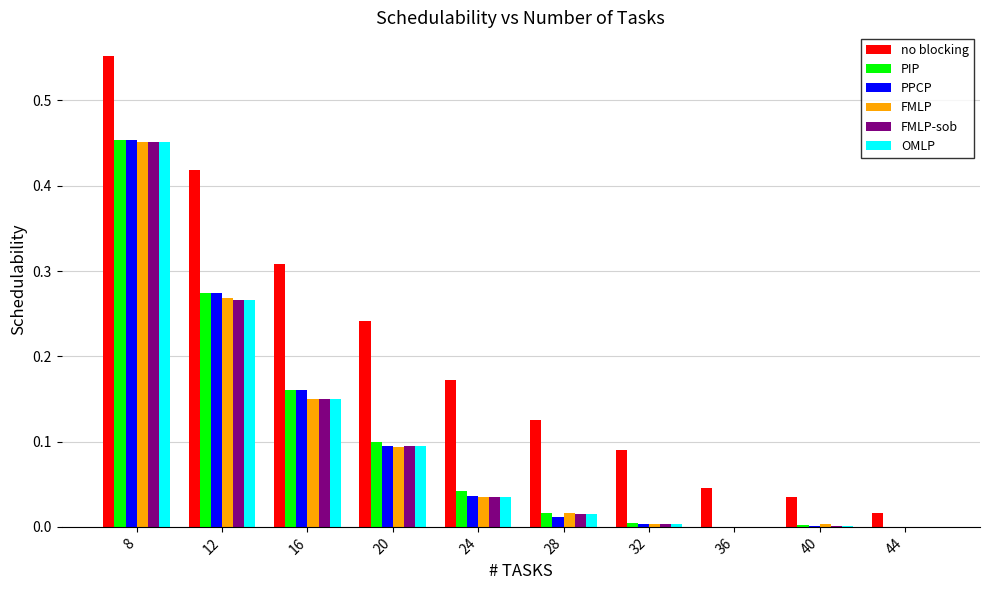

At which label does OMLP reach its peak?

8